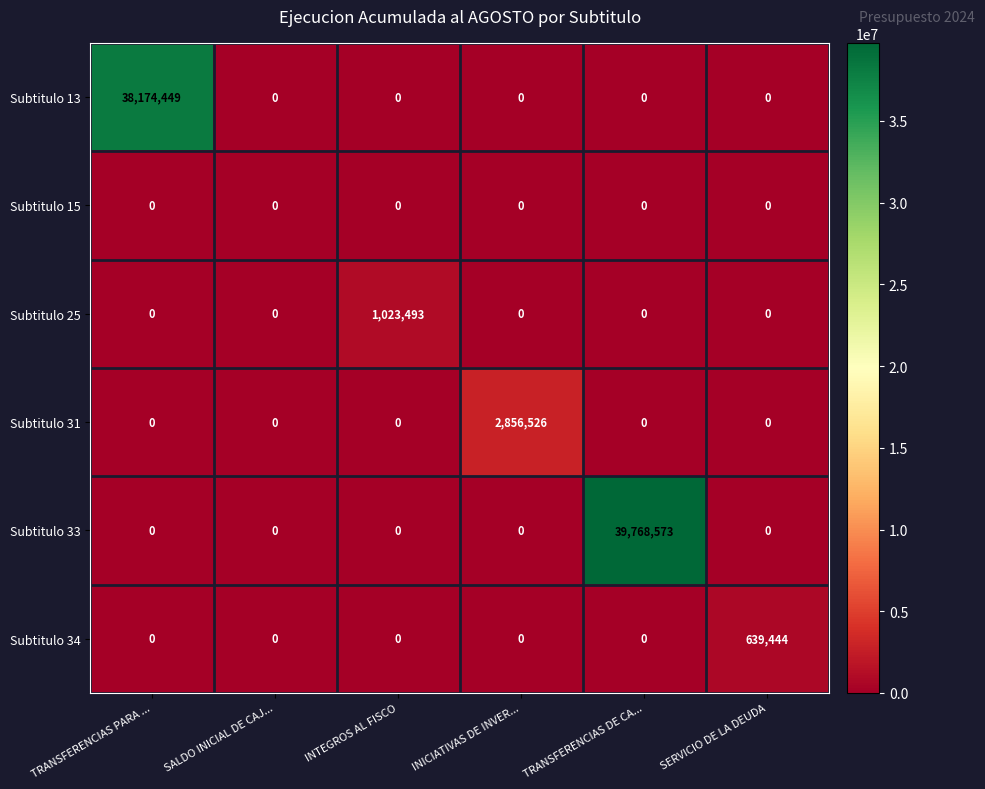

Which series has the largest total across all categories?

Subtitulo 33